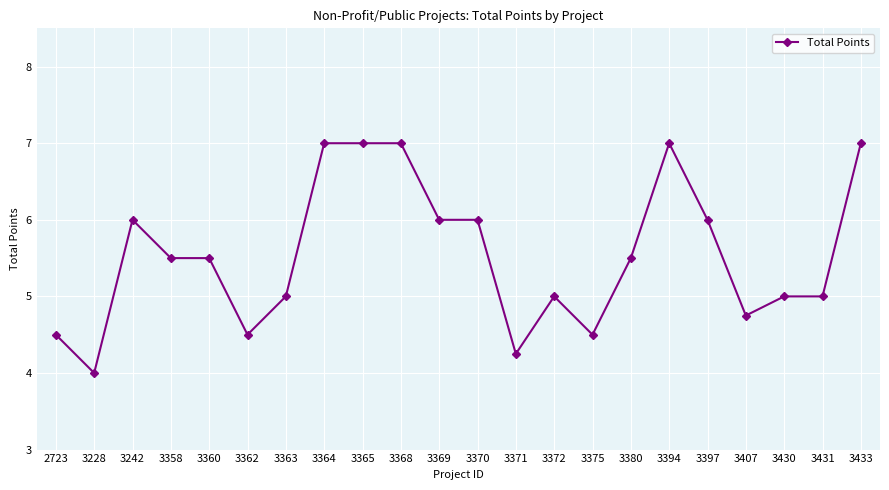

What is the value of the 16th point from the left?

5.5